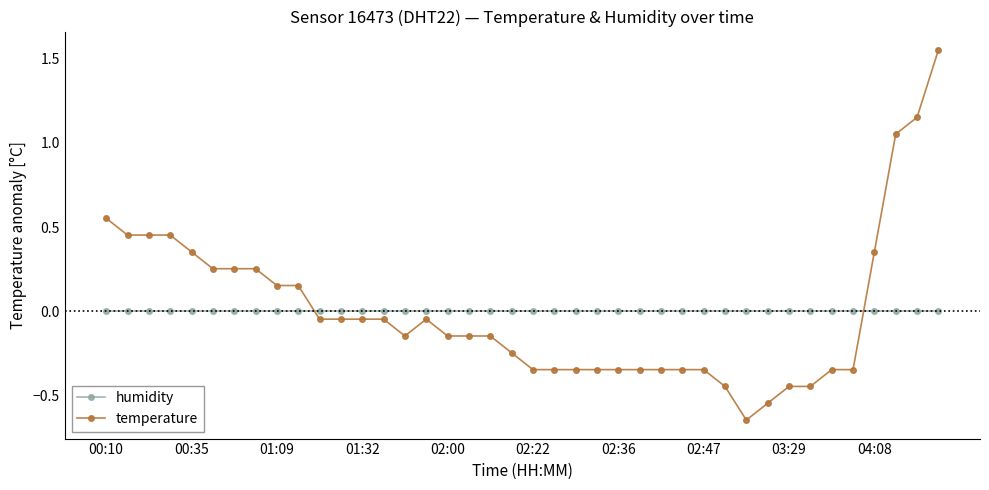

True or false: humidity and temperature cross at least once.

True